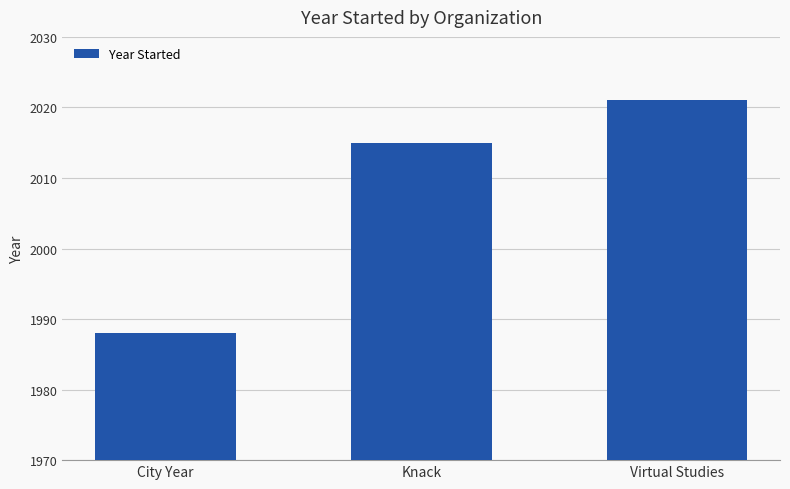

What is the ratio of the value at Virtual Studies to the value at Knack?

1.0